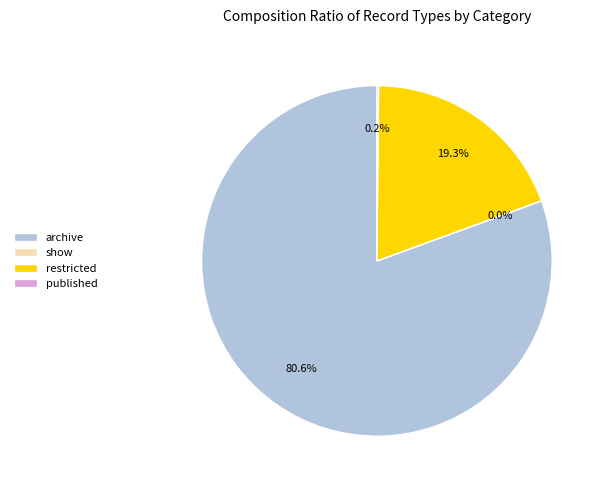

Which category has the biggest portion of the pie?

archive